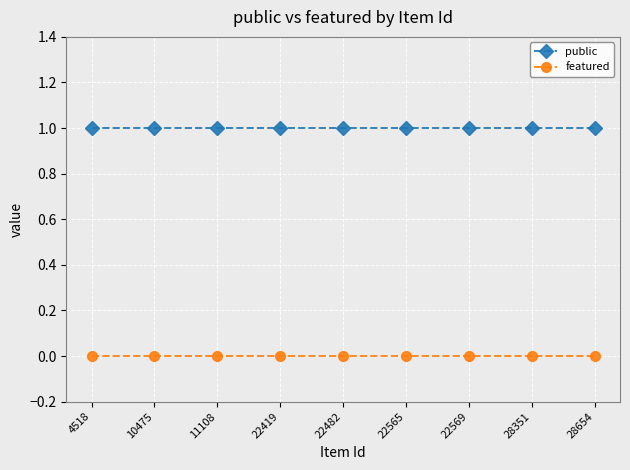

True or false: public and featured cross at least once.

False